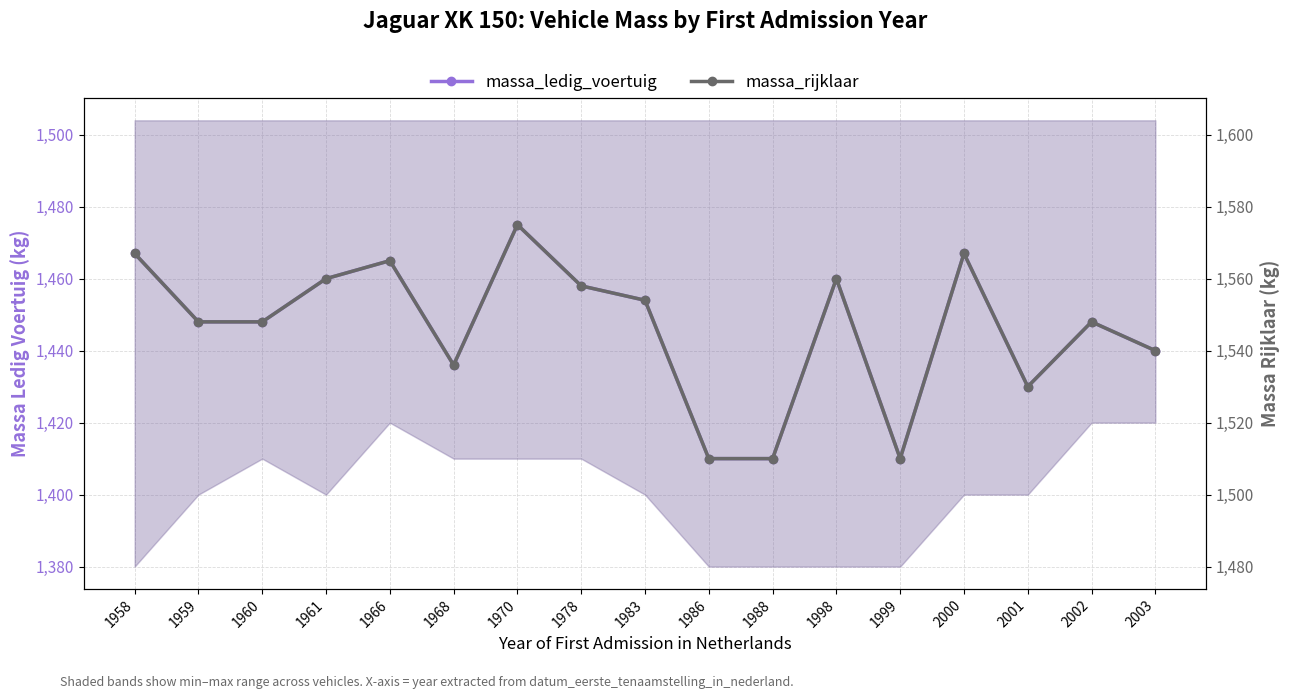

The massa_ledig_voertuig series shows 1465 at 1966. True or false?

True